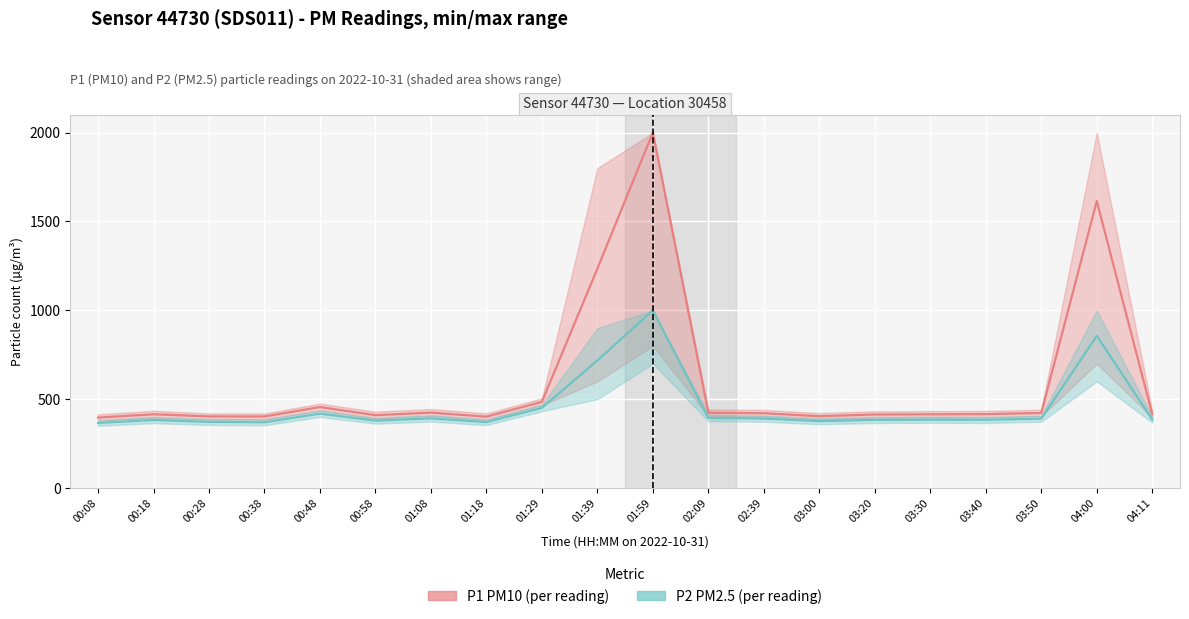

Which category has the highest value in the P2 (PM2.5) series?

01:59